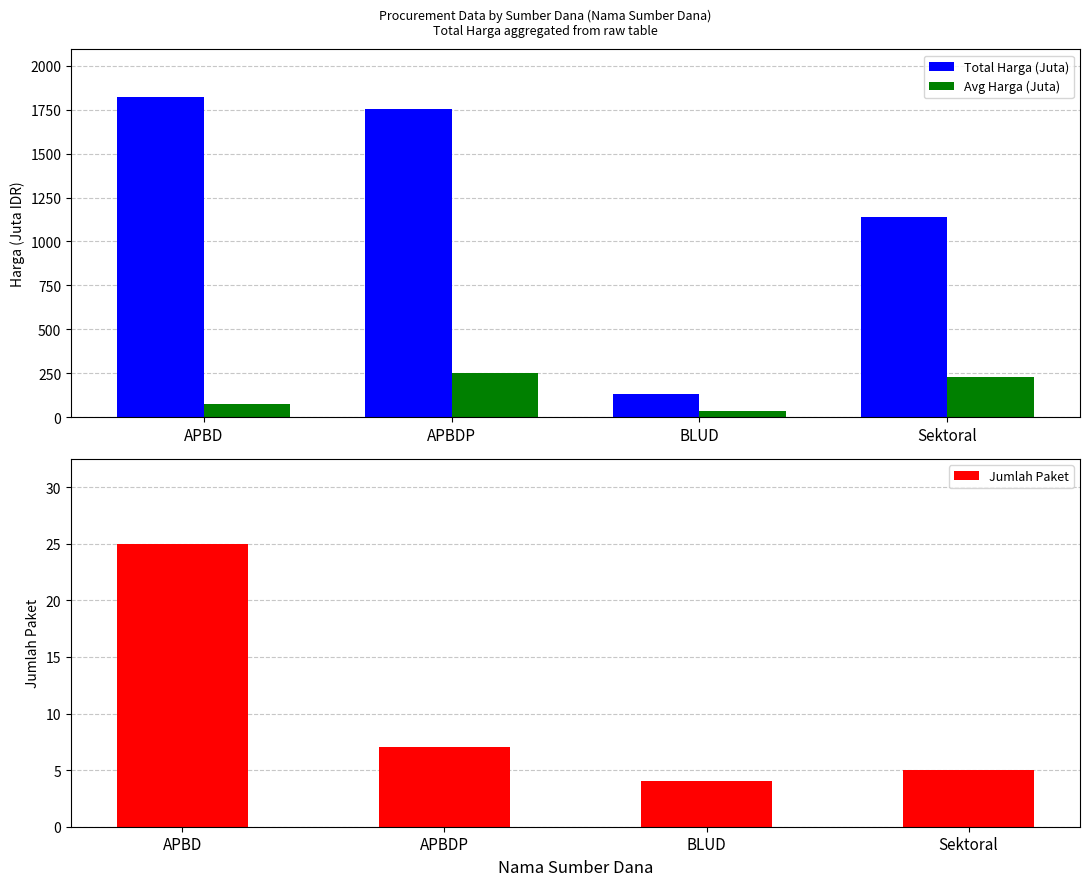

What is the average value of the Avg Harga (Juta) series?

145.9